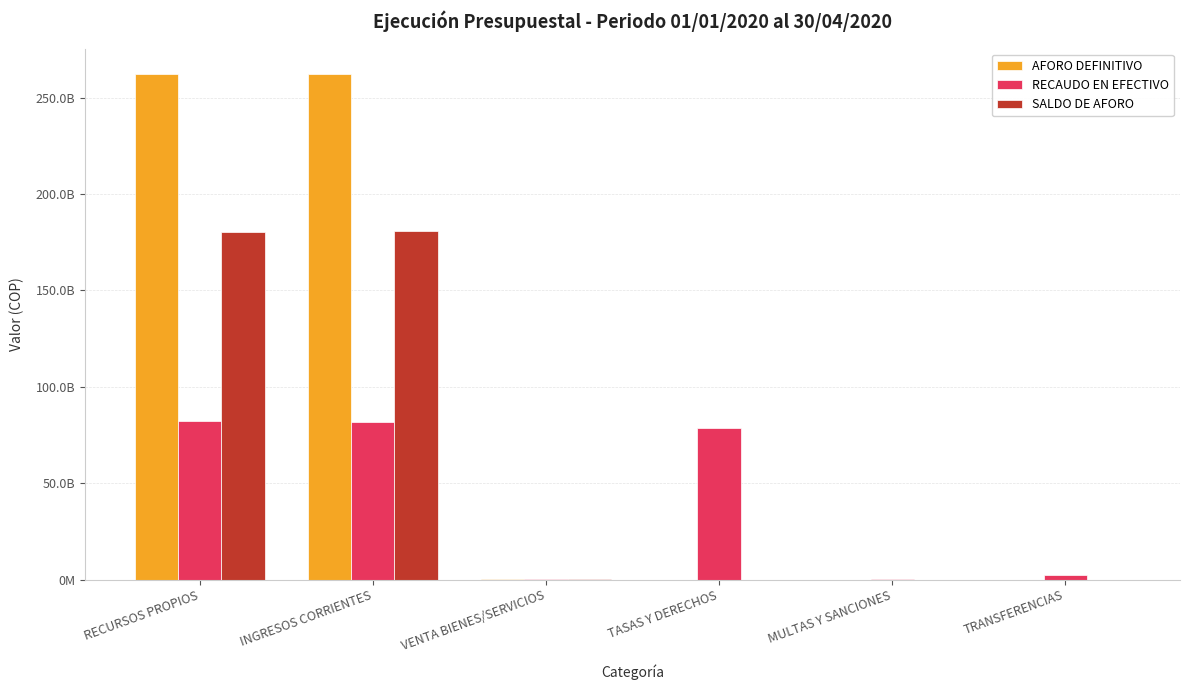

Are the bars horizontal?

No